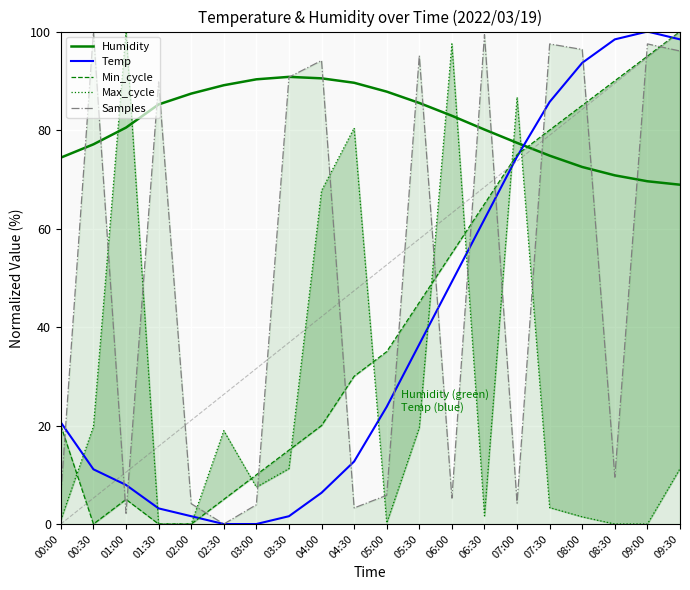

Does the chart display data point markers on the line(s)?

No